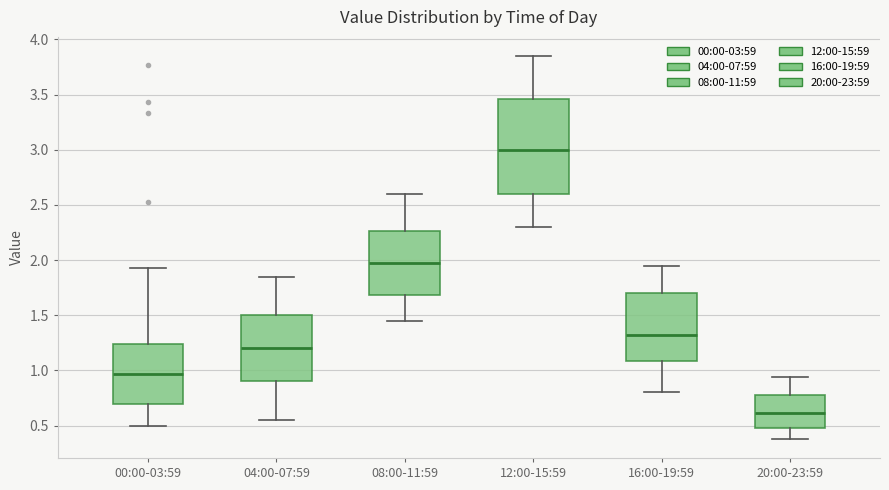

Reading left to right, transcribe this box plot: for each box, give where its median line is, the range the box spans, and where its two whiskers end, as read against the y-axis. The values are not printed on the chart, so give them approximately, as read against the axis.

00:00-03:59: median 0.95, box 0.70 to 1.25, whiskers 0.50 to 1.95
04:00-07:59: median 1.20, box 0.90 to 1.50, whiskers 0.55 to 1.85
08:00-11:59: median 2.00, box 1.70 to 2.25, whiskers 1.45 to 2.60
12:00-15:59: median 3.00, box 2.60 to 3.45, whiskers 2.30 to 3.85
16:00-19:59: median 1.35, box 1.10 to 1.70, whiskers 0.80 to 1.95
20:00-23:59: median 0.60, box 0.50 to 0.80, whiskers 0.40 to 0.95